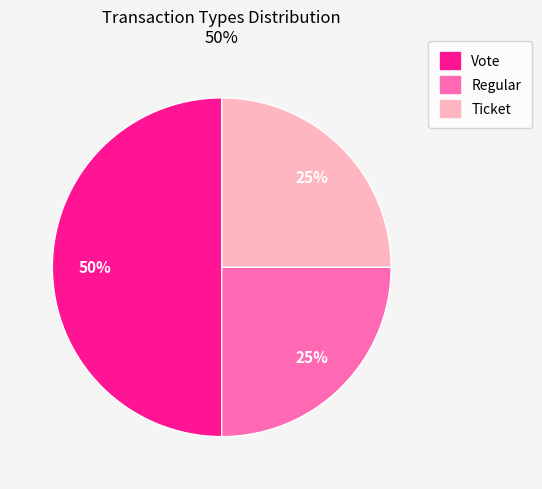

Which slice is the largest?

Vote